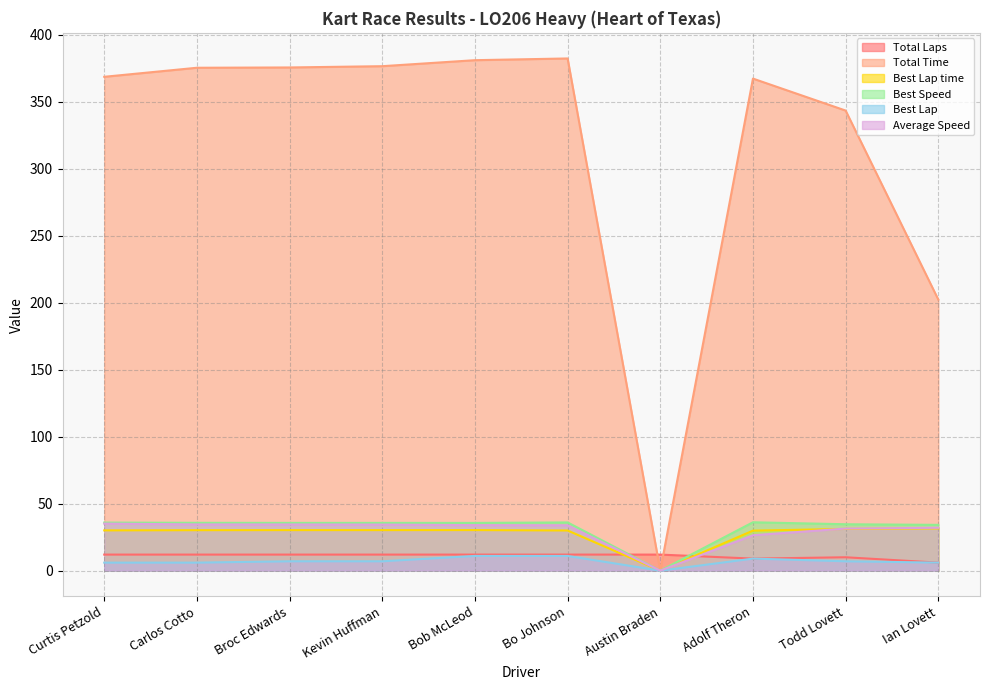

What position from the left is Todd Lovett?

9